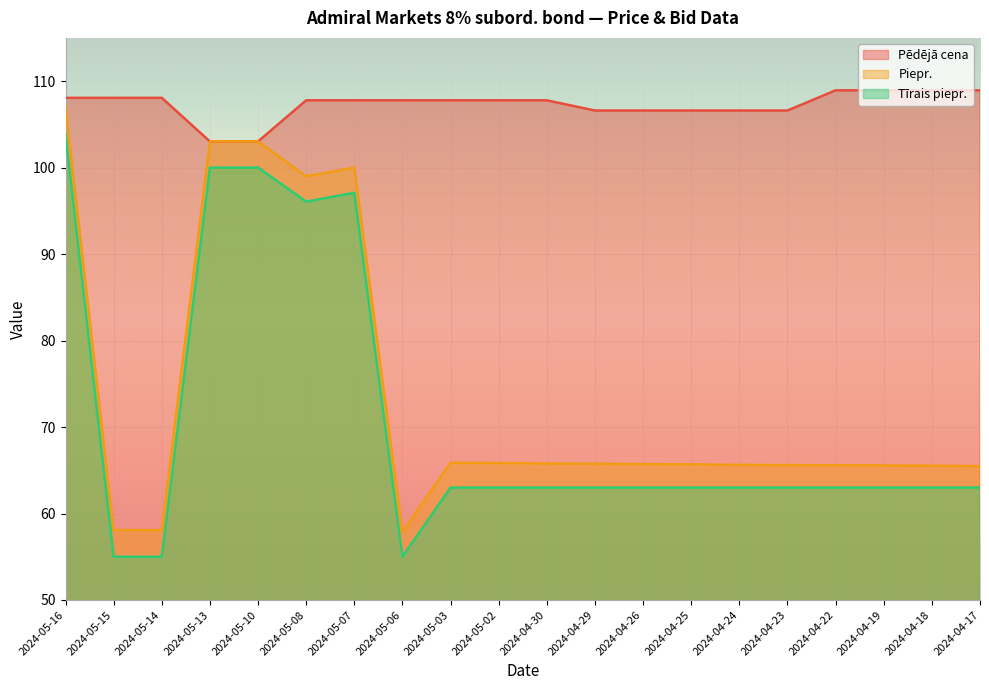

At which category does the chart reach its minimum across all series?

2024-05-15